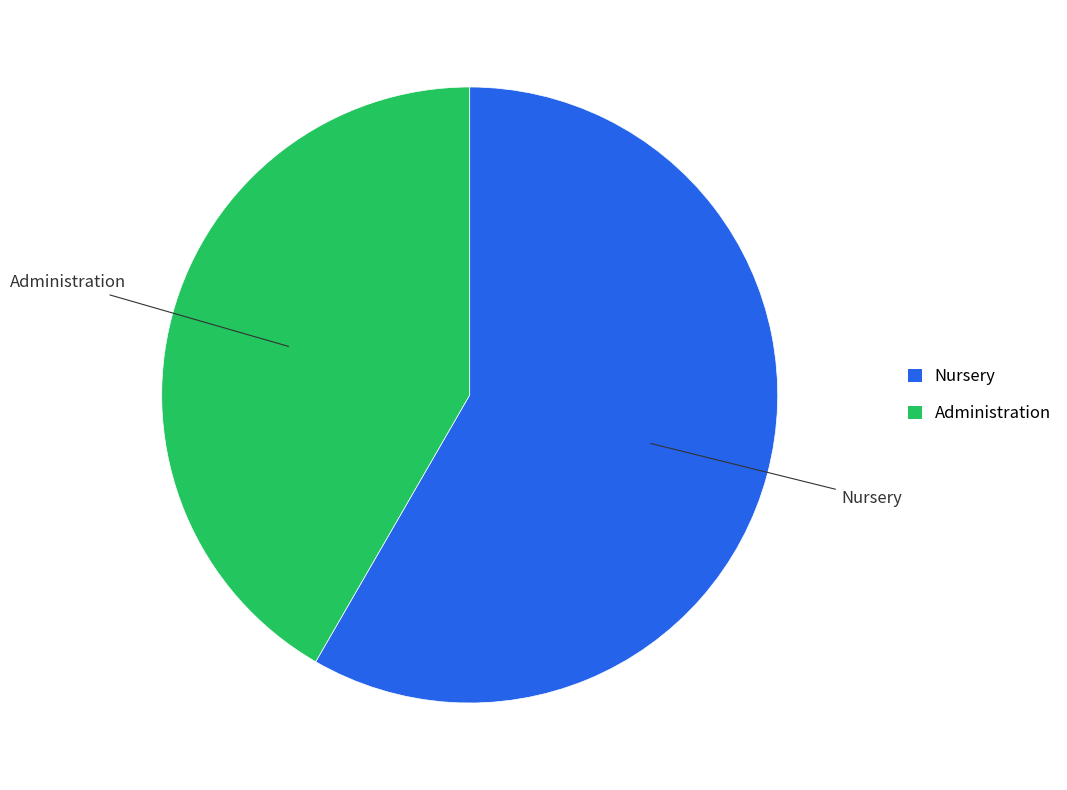

Which slice is the largest?

Nursery